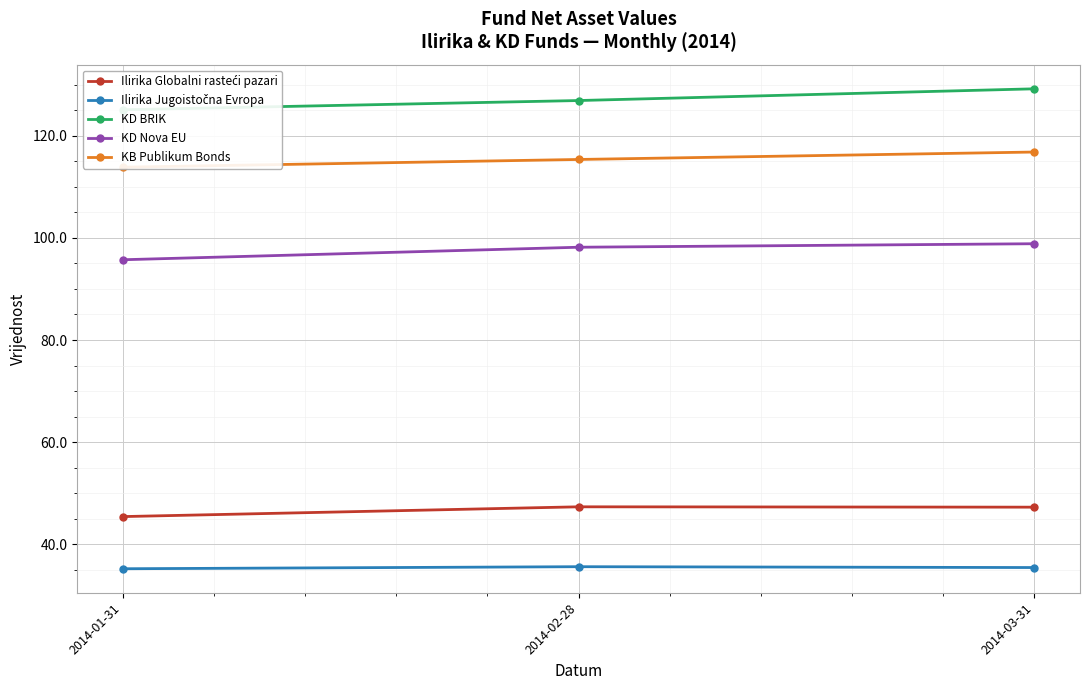

At which label does KD Nova EU first exceed 98?

2014-02-28